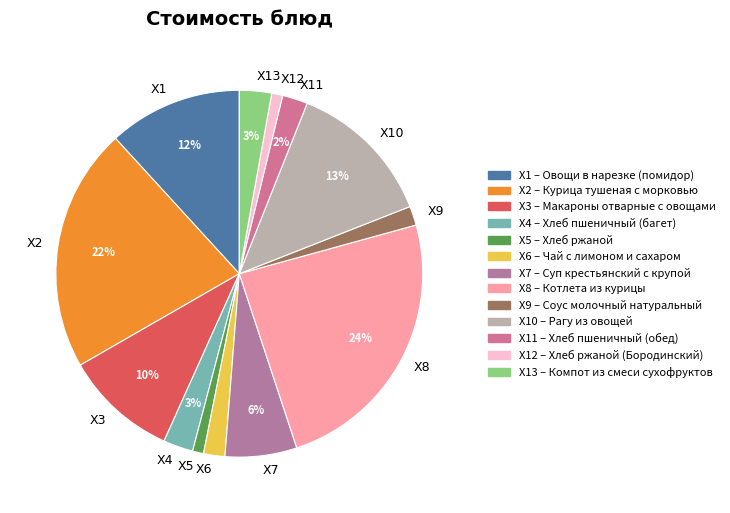

What is the largest slice in the pie chart?

X8